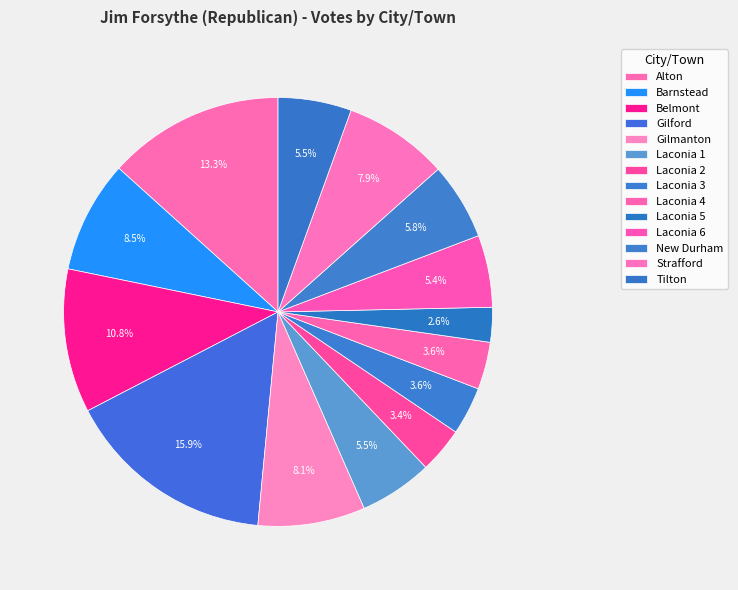

Is Laconia 4 the majority of the pie?

No